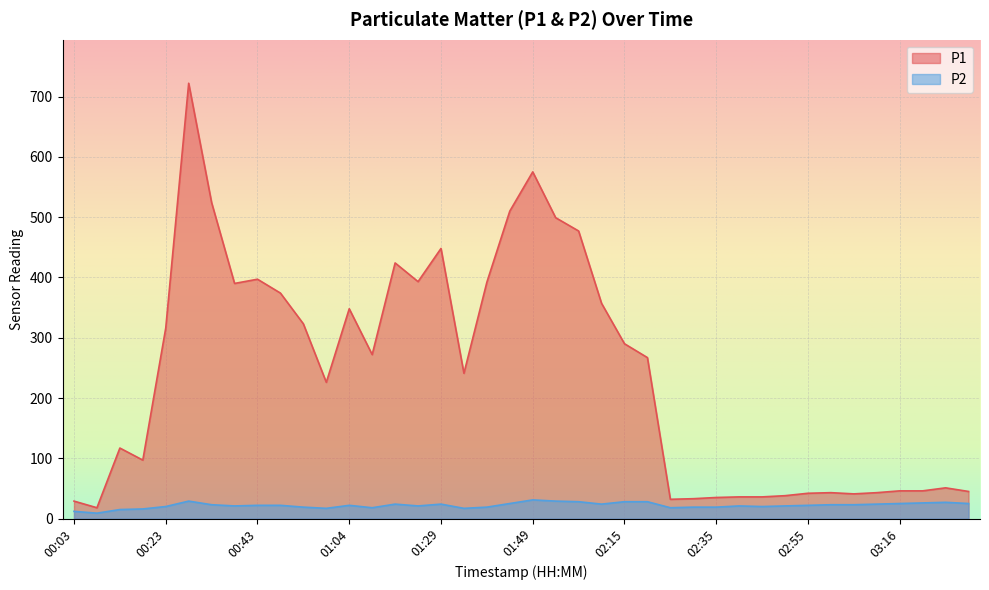

List the series in order of their peak value, highest first.

P1, P2